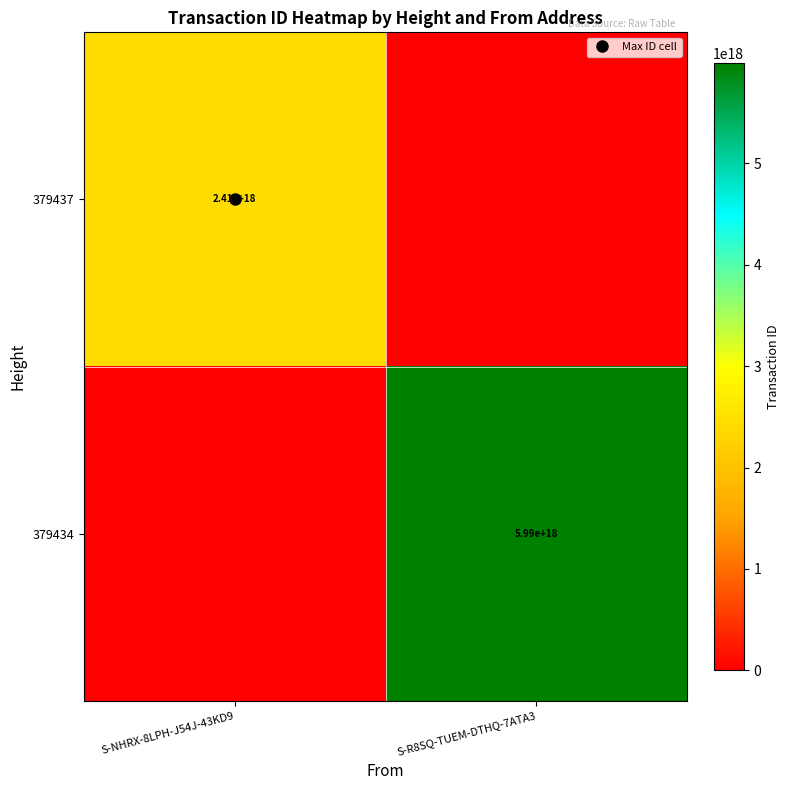

Which series has the largest total across all categories?

379434